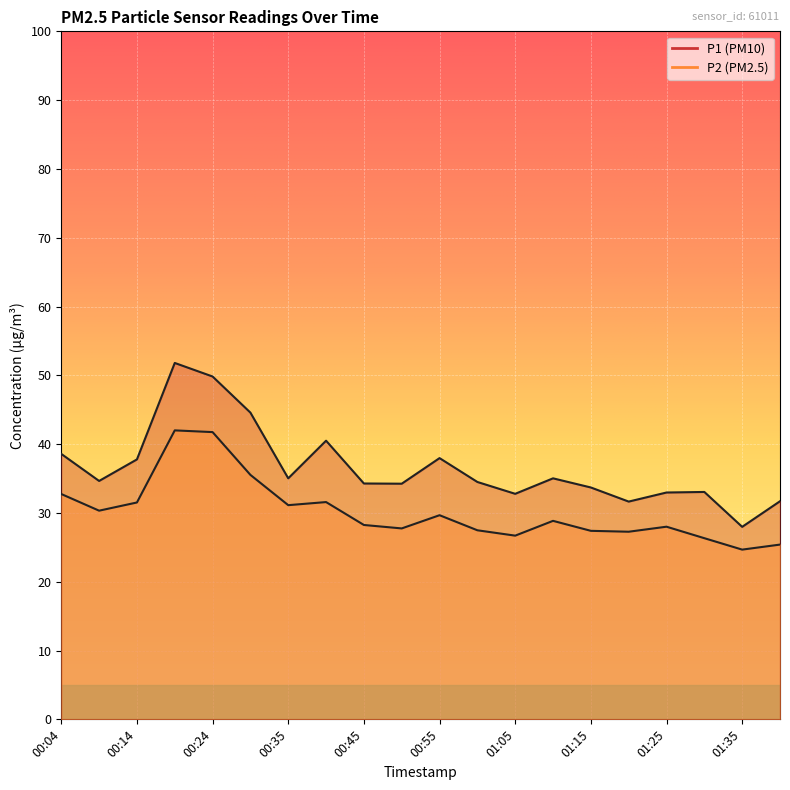

What are all the series names shown in the legend?

P1, P2